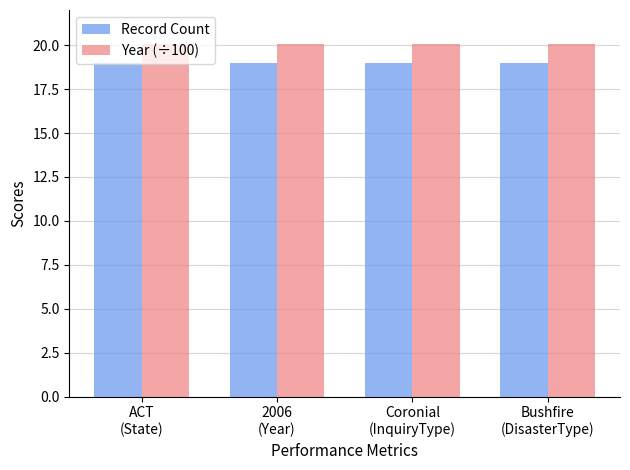

How many bars are there in each group?

2